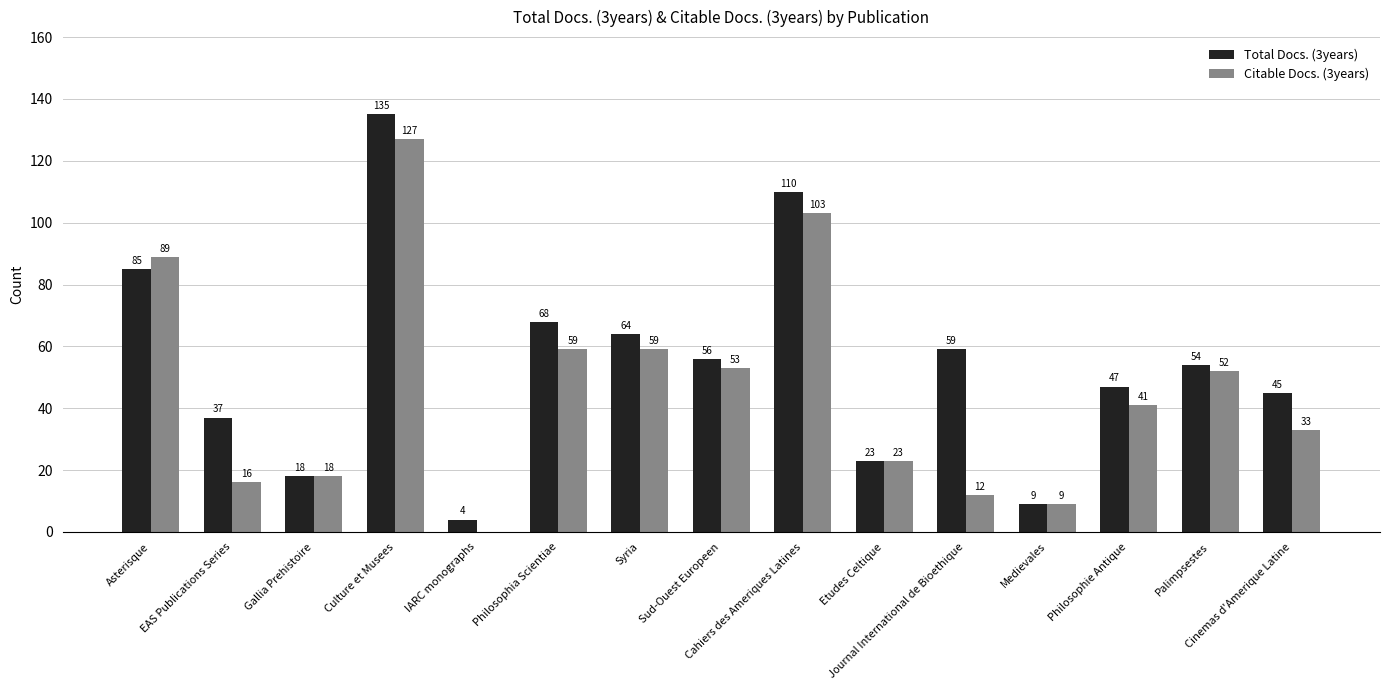

Reading left to right, list all the values displayed in this chart.

Total Docs. (3years): 85	37	18	135	4	68	64	56	110	23	59	9	47	54	45
Citable Docs. (3years): 89	16	18	127	0	59	59	53	103	23	12	9	41	52	33